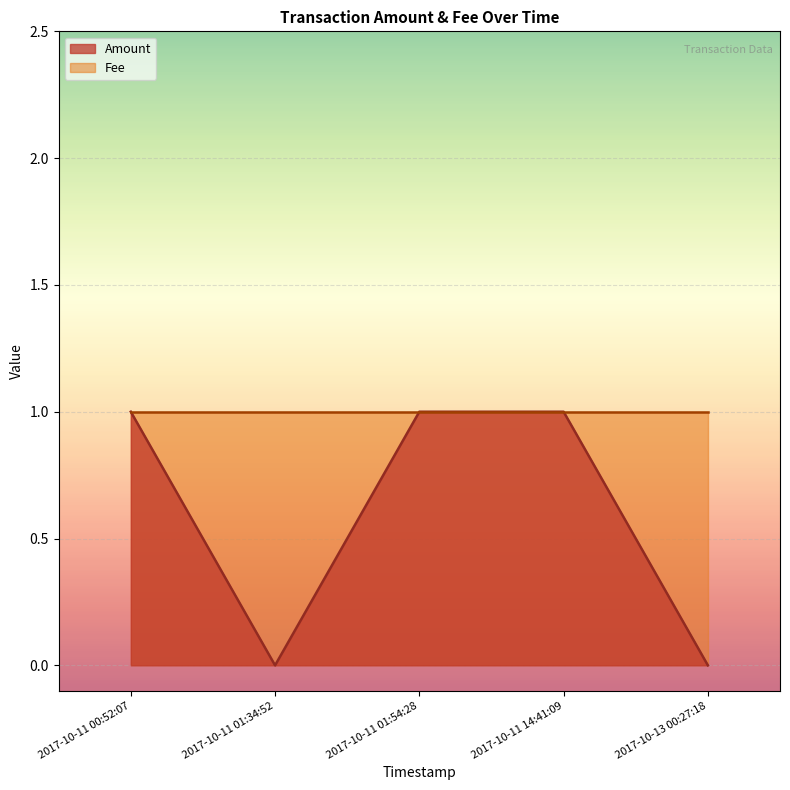

True or false: Fee has more than 1 interior local peaks.

False